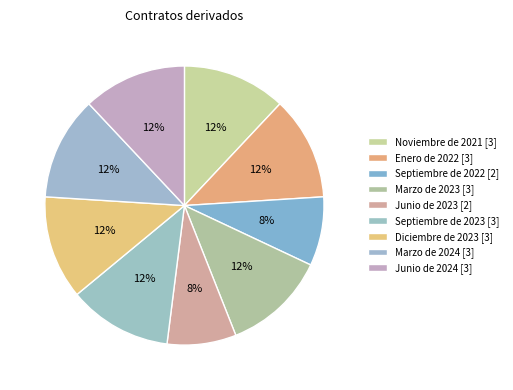

True or false: Septiembre de 2022 accounts for 1% of the total.

False